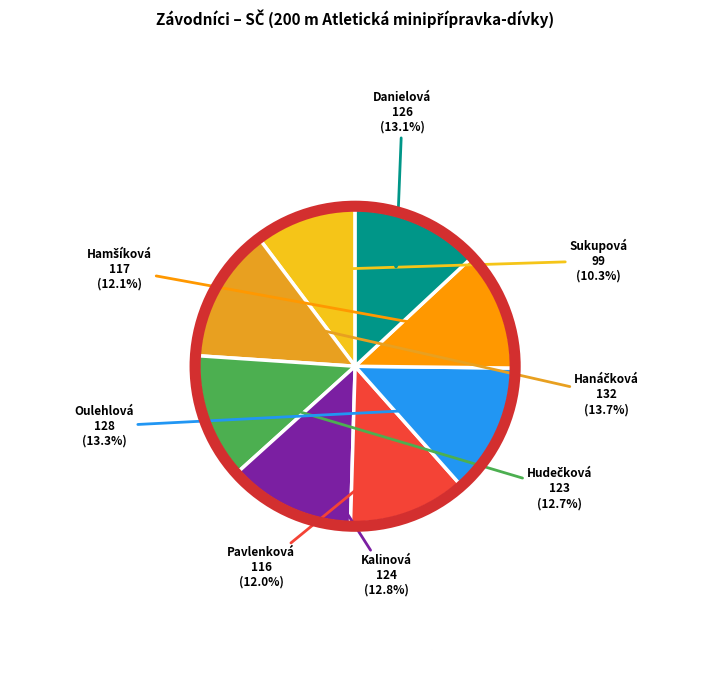

Is there any slice that represents more than half of the pie?

No